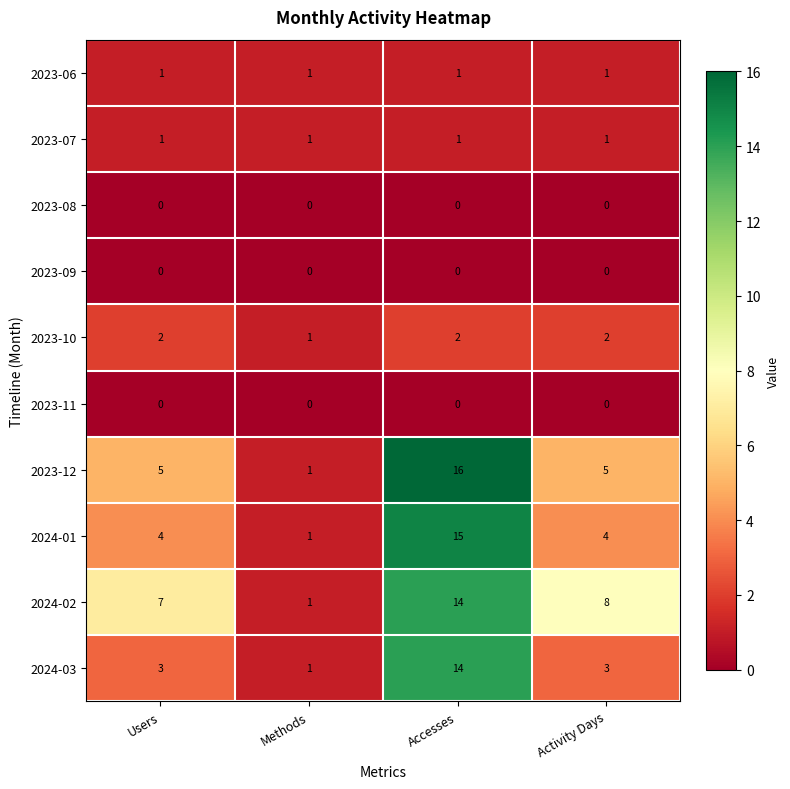

Read the 2024-02 value at Activity Days, to the nearest 5.

10